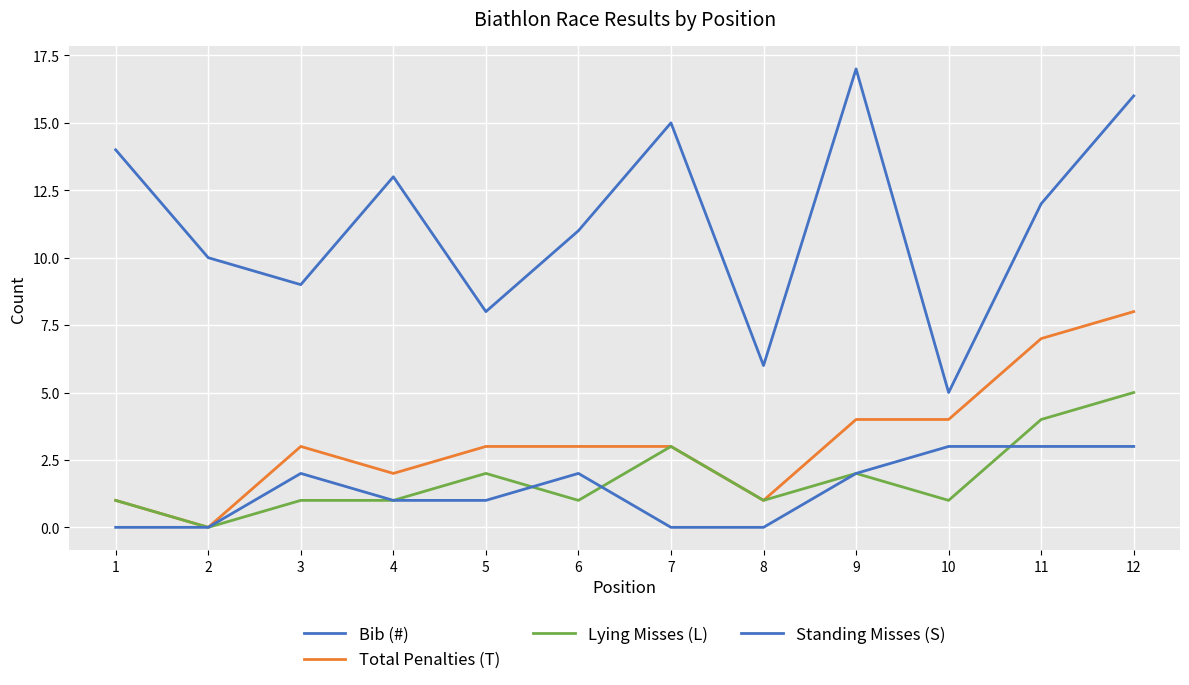

How many lines are shown in the chart?

4